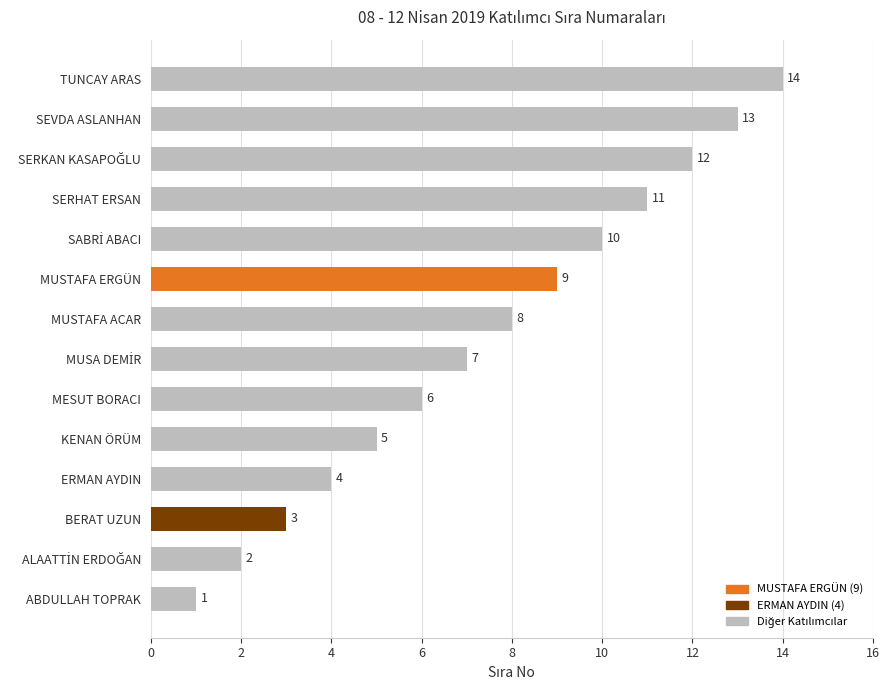

True or false: the data shows 7 at SERHAT ERSAN.

False